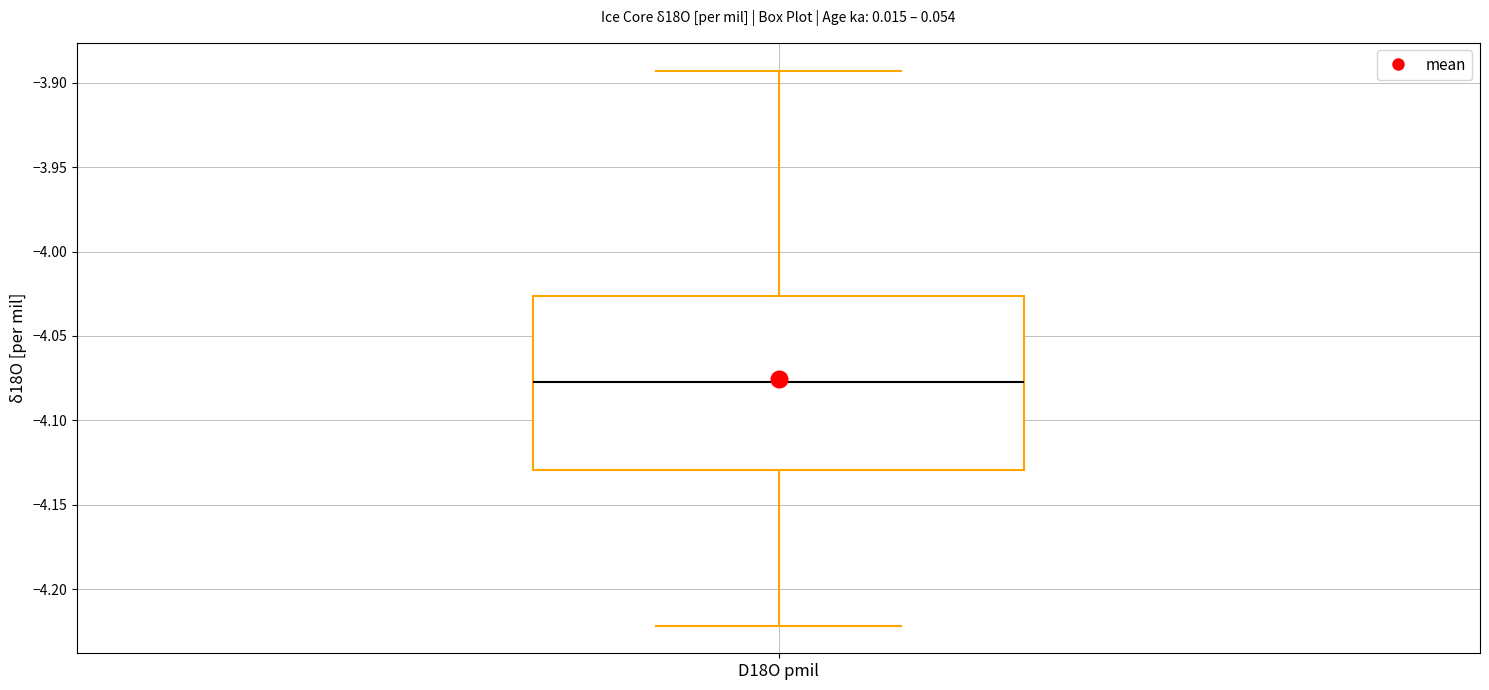

Read this box plot against the y-axis: the position of the median line, the range covered by the box, and the ends of both whiskers. The values are not printed on the chart, so give them approximately, as read against the axis.

median -4.075, box -4.130 to -4.025, whiskers -4.220 to -3.895